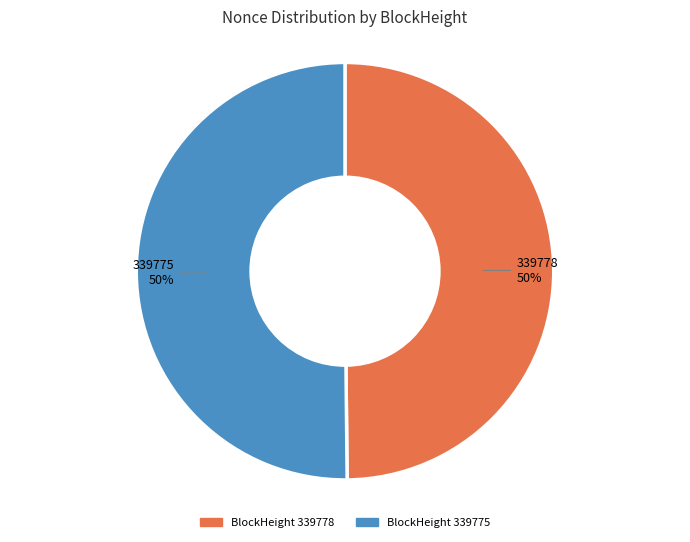

Approximately how many times larger is the value at 339778 compared to 339775?

1.0